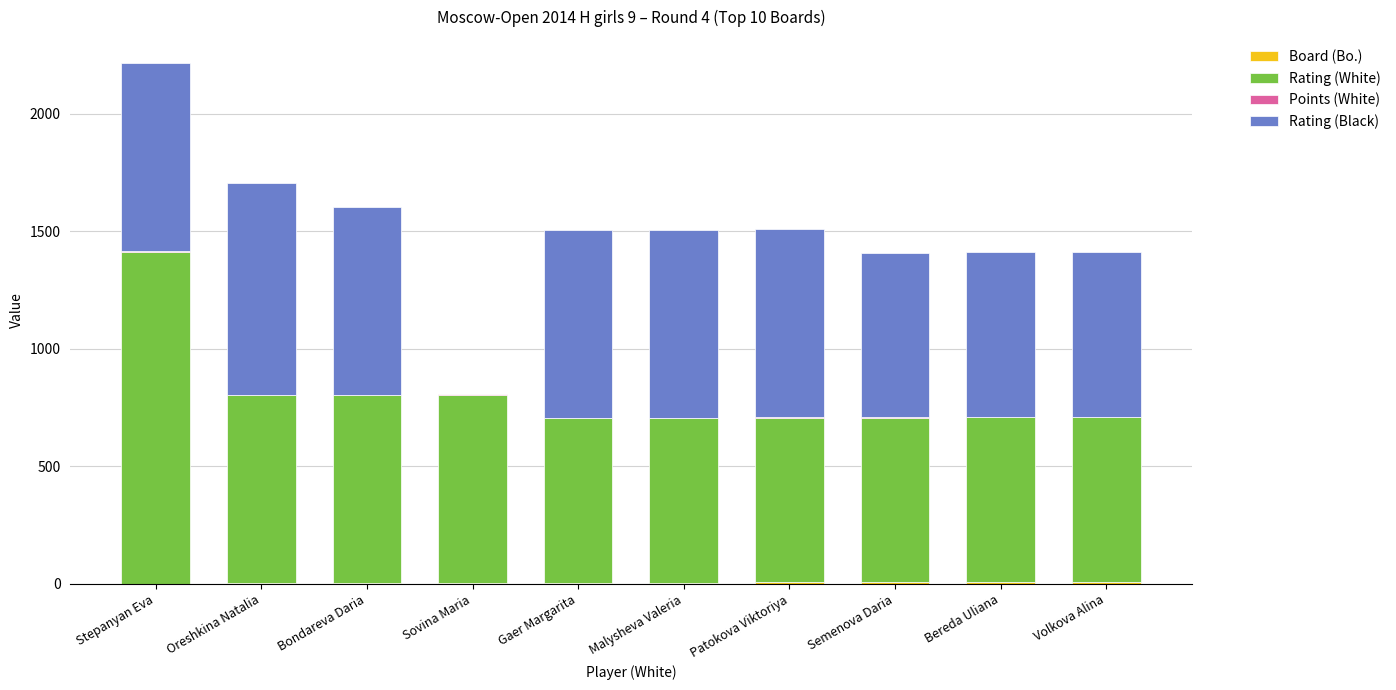

At which category is the sum across all series the highest?

Stepanyan Eva